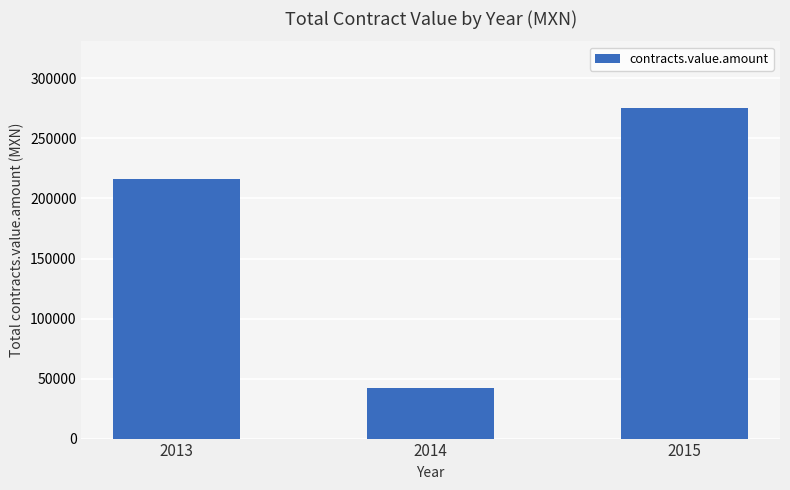

What is the value of the 3rd bar from the left?

275737.5